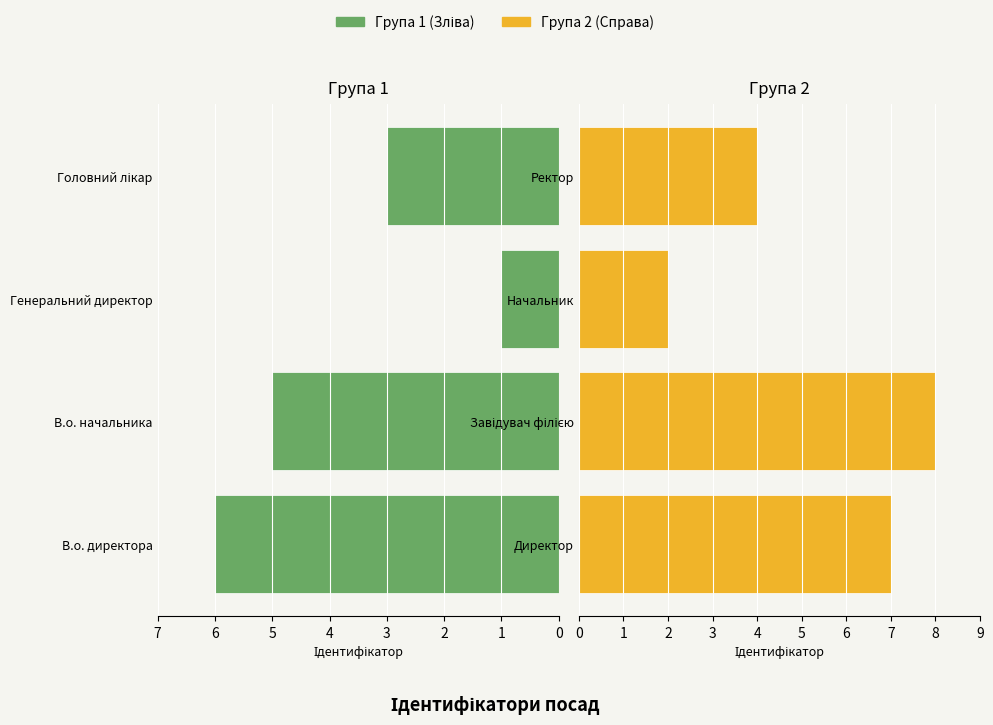

The value of Група 2 (Справа) at Ректор is 4. True or false?

True